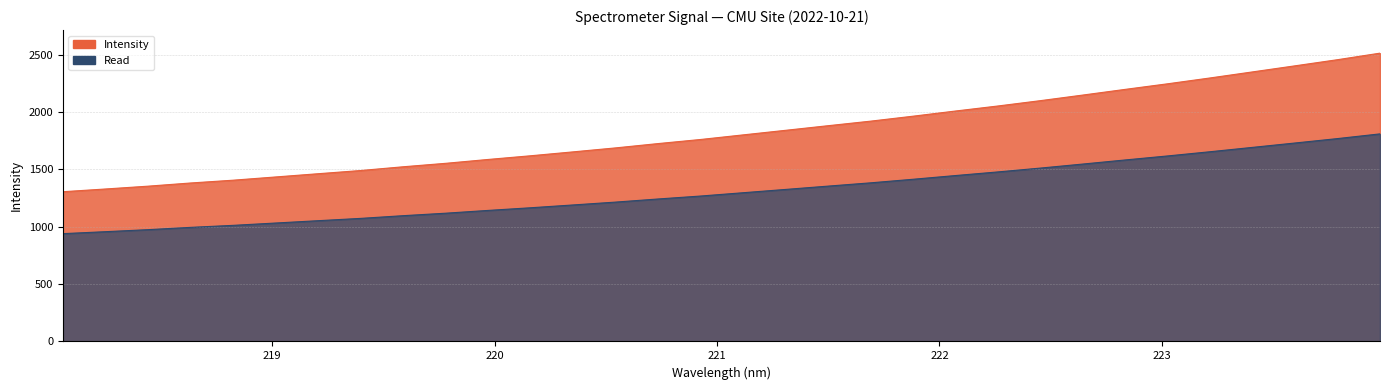

What is the label of the 4th point from the left?

218.6332